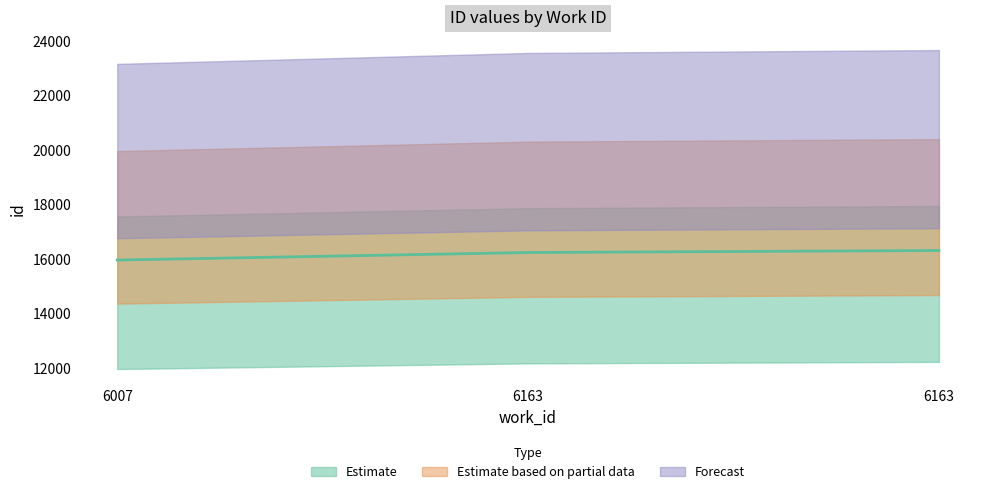

What is the change in value from 6007 to 6163?

+276